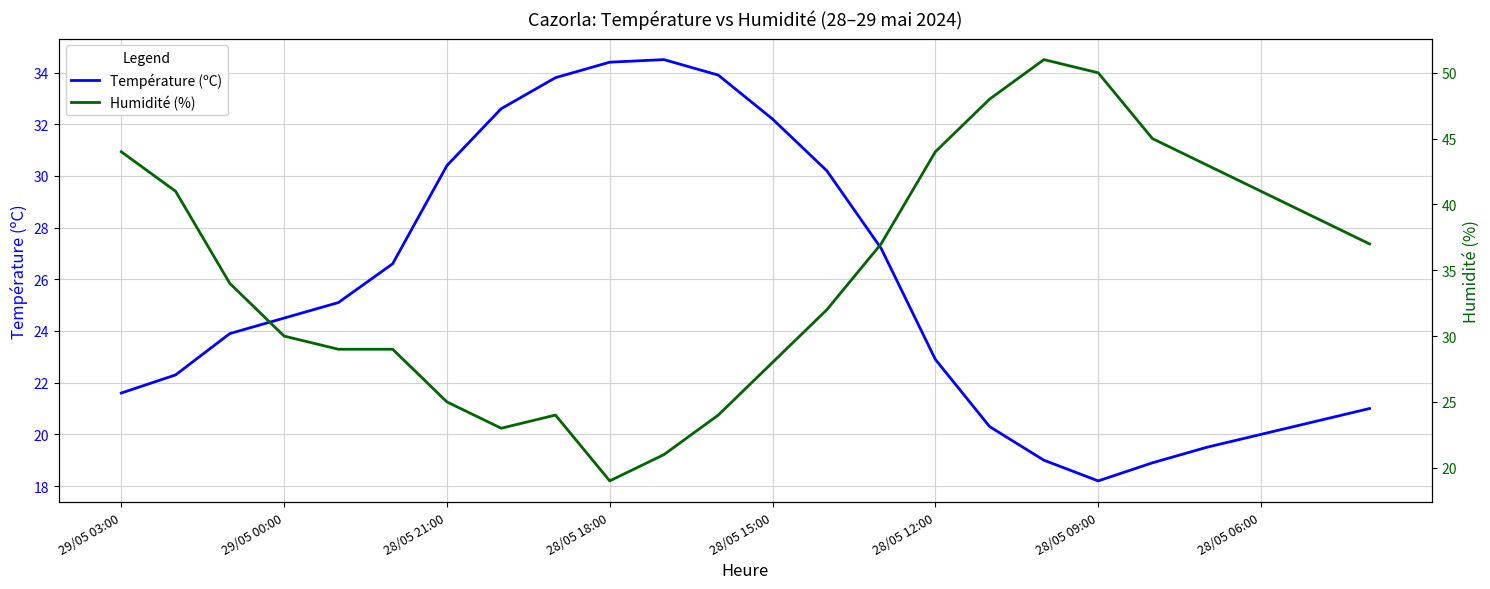

At how many categories does at least one series exceed 40?

9